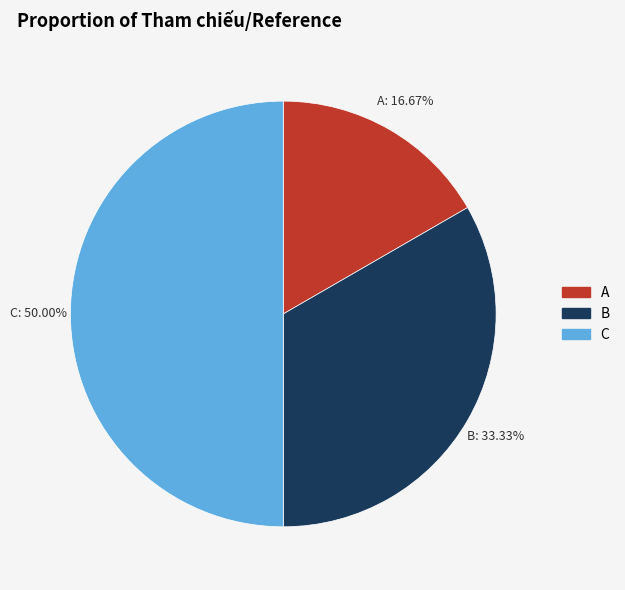

To the nearest percent, what is the difference between the largest and smallest slice percentages?

33%